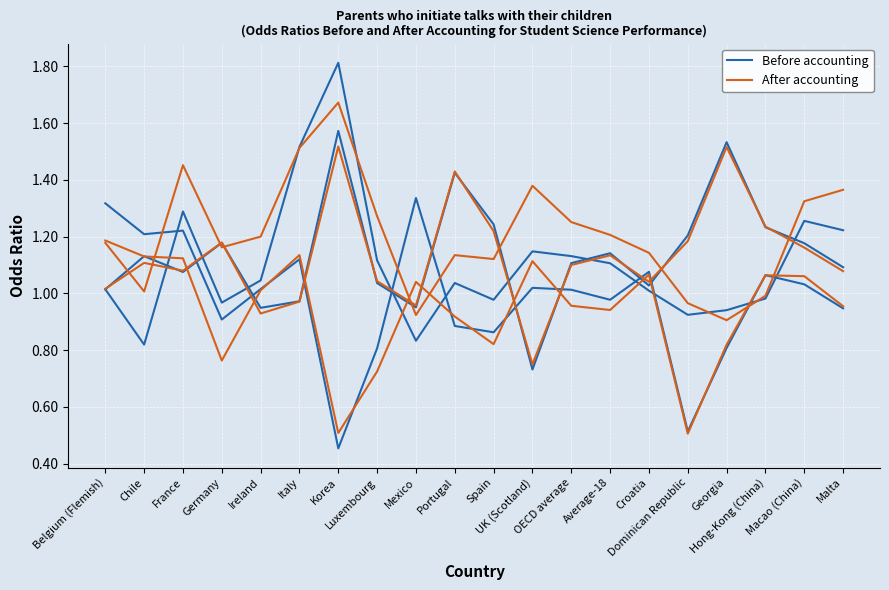

In Before accounting, how many points are lower than both neighbors (excluding endpoints)?

5